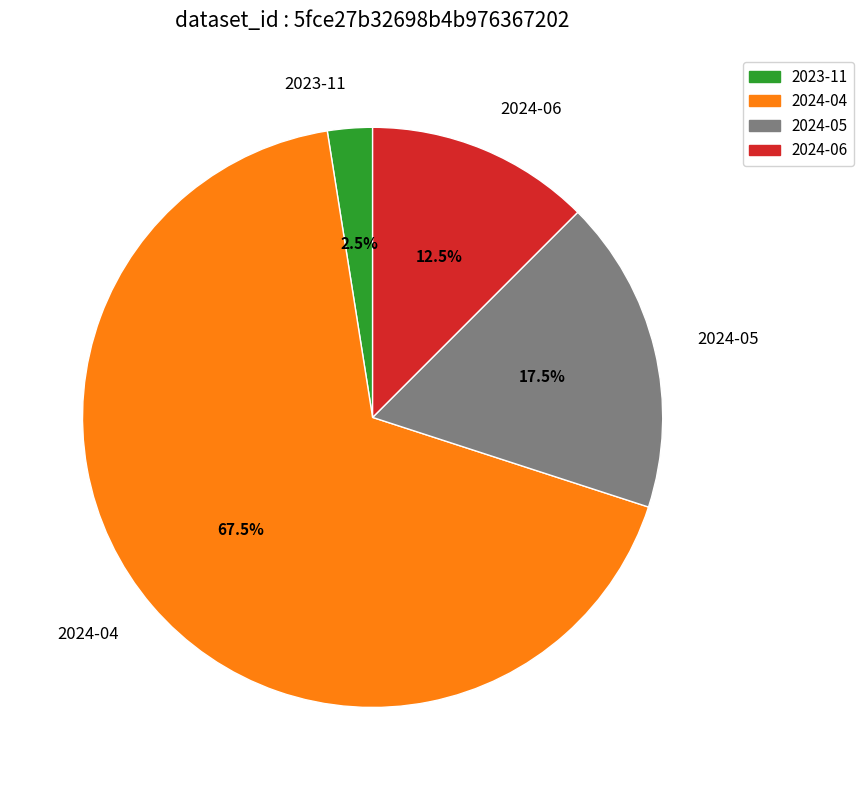

Which category accounts for the majority?

2024-04